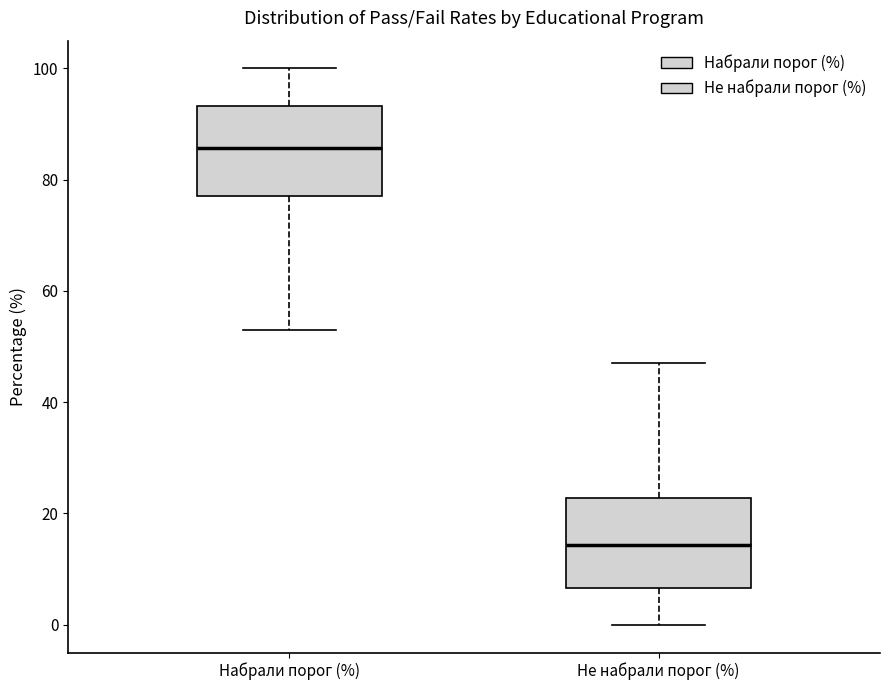

Reading left to right, transcribe this box plot: for each box, give where its median line is, the range the box spans, and where its two whiskers end, as read against the y-axis. The values are not printed on the chart, so give them approximately, as read against the axis.

Набрали порог (%): median 86, box 78 to 94, whiskers 52 to 100
Не набрали порог (%): median 14, box 6 to 22, whiskers 0 to 48